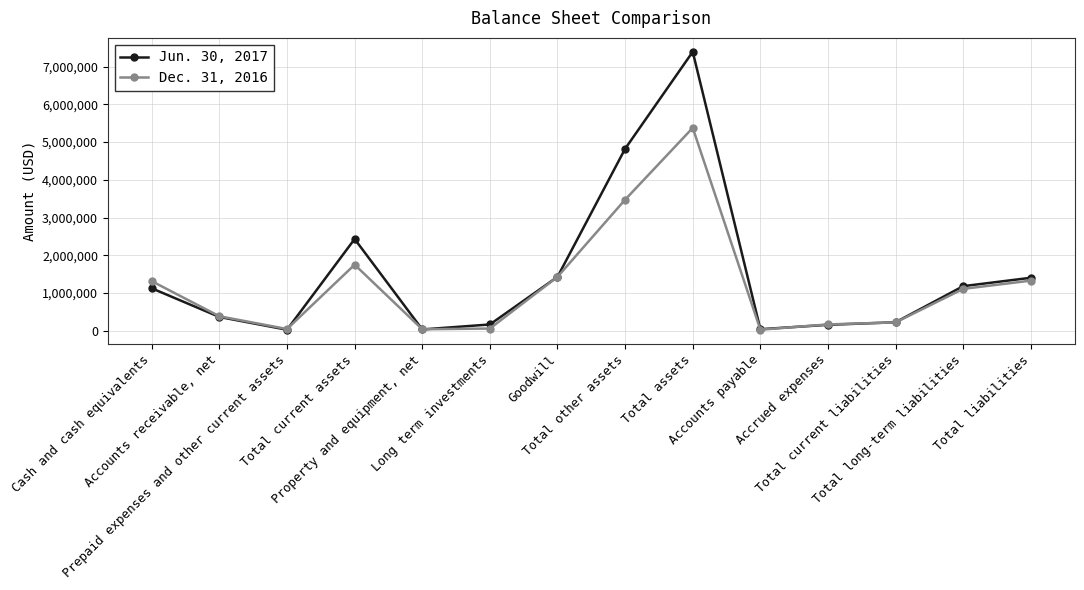

True or false: Dec. 31, 2016 and Jun. 30, 2017 cross at least once.

True